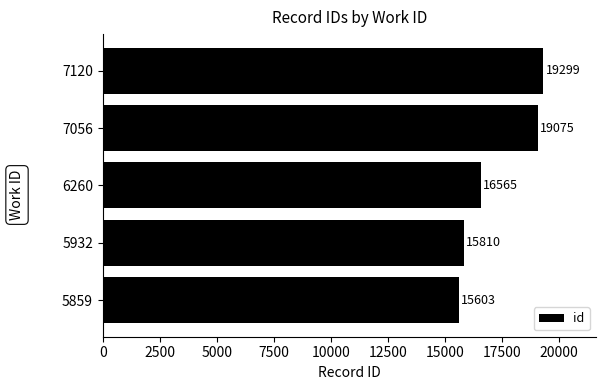

Rank the categories by value from lowest to highest.

5859, 5932, 6260, 7056, 7120